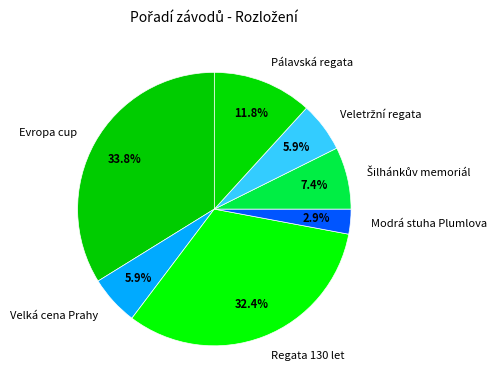

Approximately how many times larger is the value at Pálavská regata compared to Velká cena Prahy?

2.0